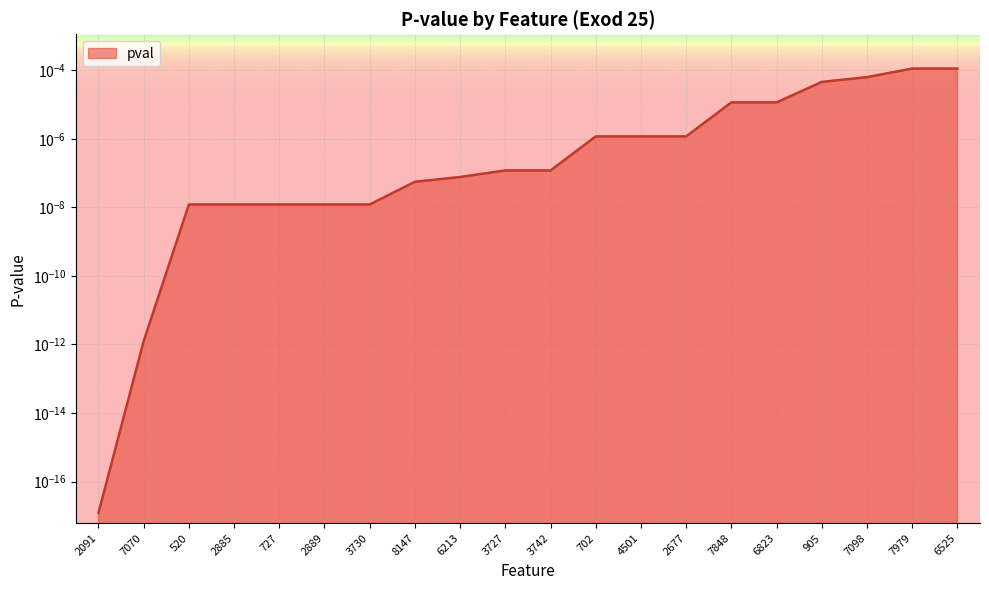

Rank the categories by value from highest to lowest.

7979, 6525, 7098, 905, 7848, 6823, 702, 4501, 2677, 3727, 3742, 6213, 8147, 520, 2885, 727, 2889, 3730, 7070, 2091